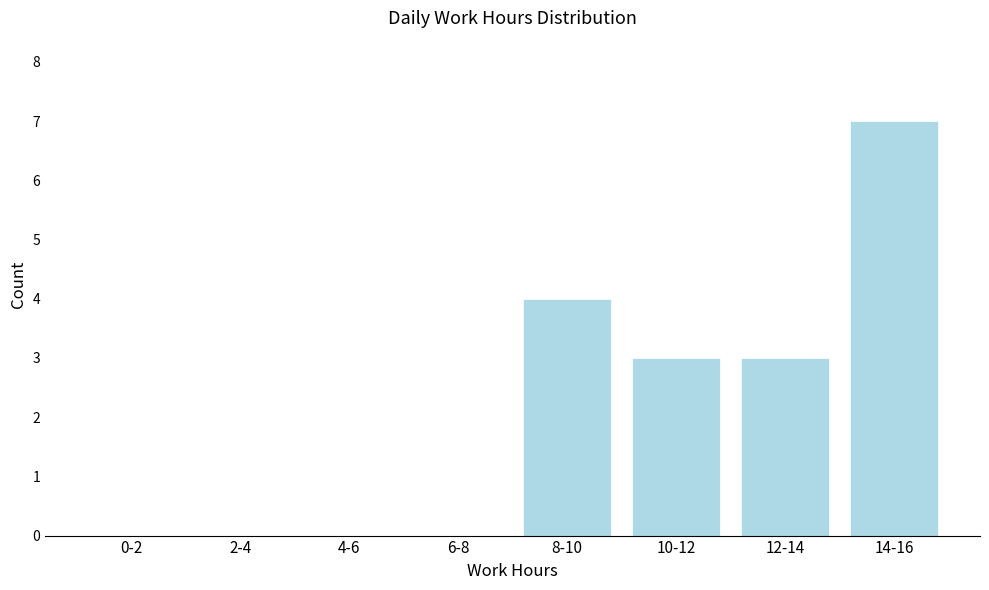

Reading left to right, extract all data points from this chart.

0-2=0	2-4=0	4-6=0	6-8=0	8-10=4	10-12=3	12-14=3	14-16=7